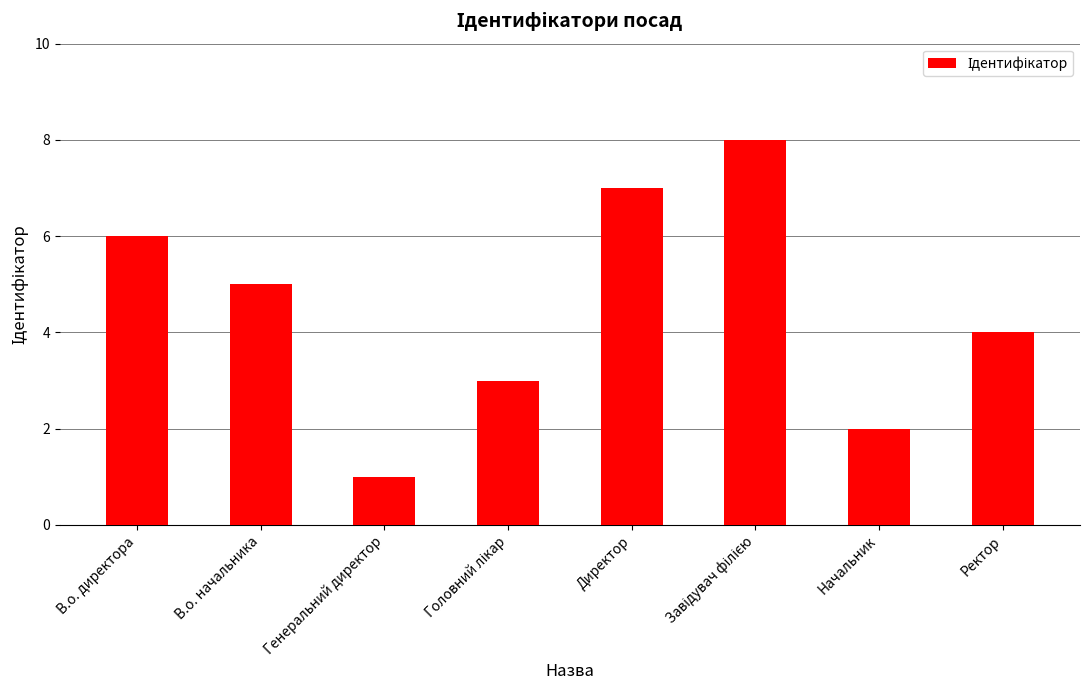

How many bars are there in total?

8